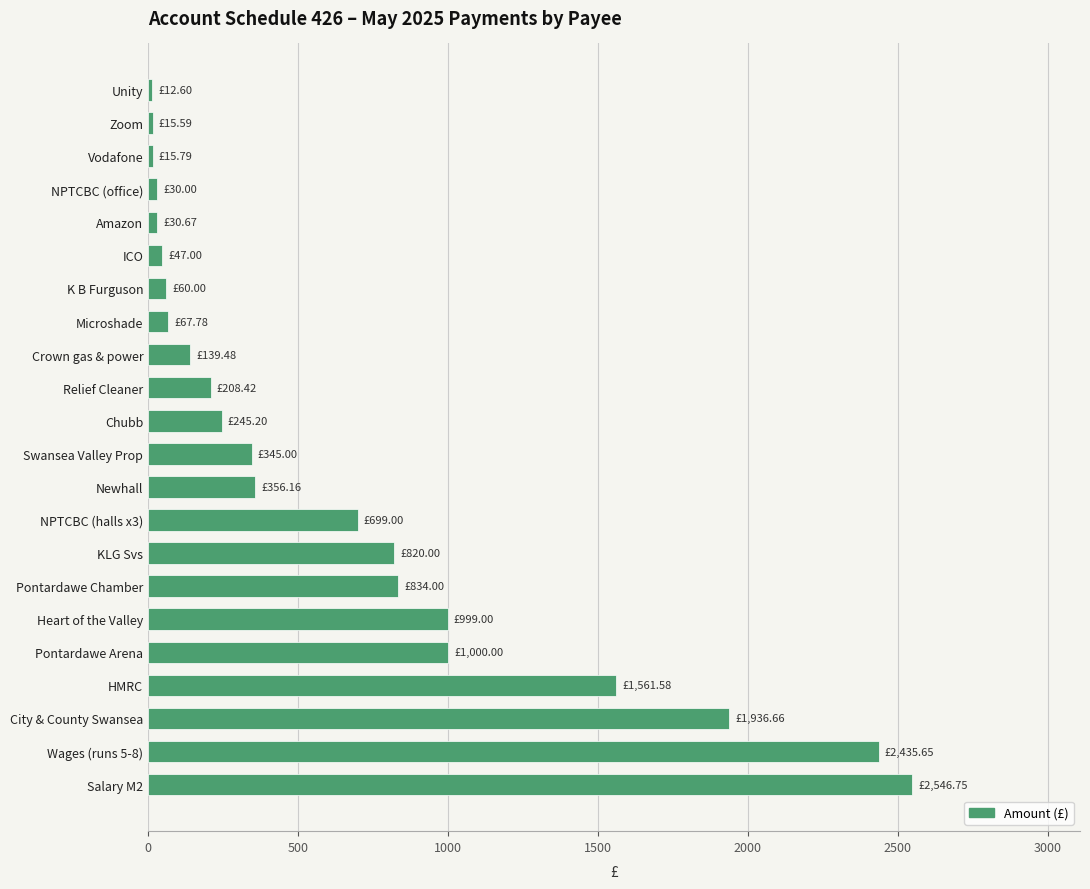

What is the change in value from HMRC to Crown gas & power?

-1422.1